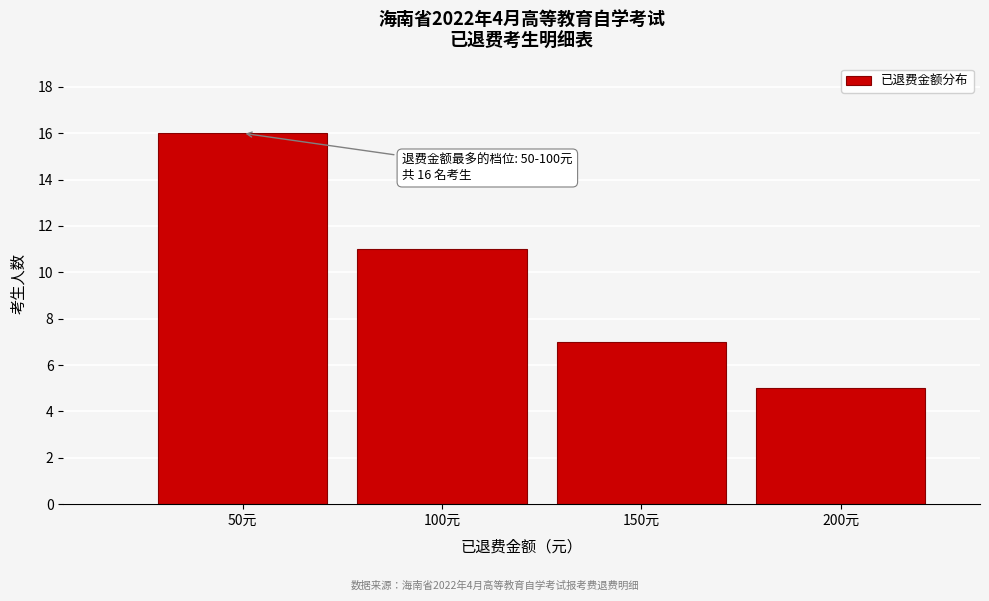

Reading right to left, what are all the values shown in this chart?

200元=5	150元=7	100元=11	50元=16